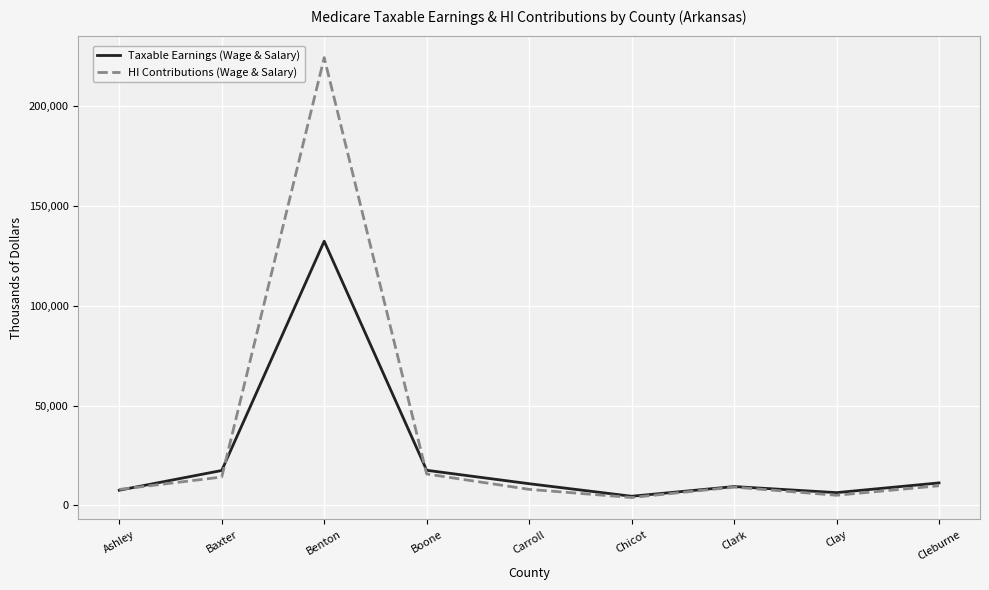

The Taxable Earnings (Wage & Salary) series shows 7642 at Ashley. True or false?

True